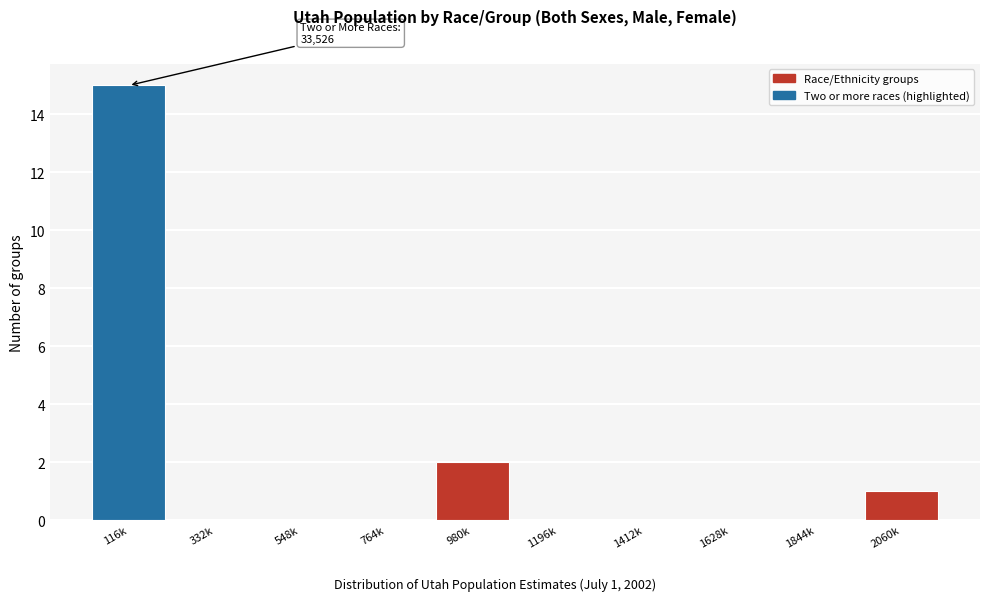

Reading left to right, list all the values displayed in this chart.

116k=15	332k=0	548k=0	764k=0	980k=2	1196k=0	1412k=0	1628k=0	1844k=0	2060k=1